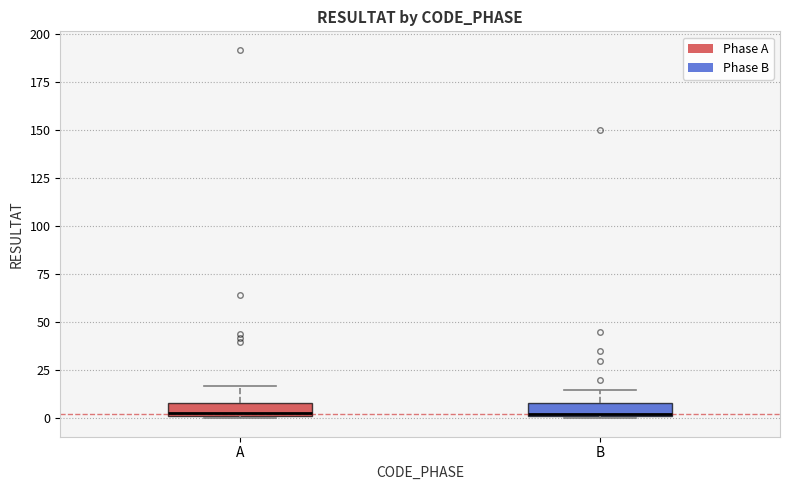

Where is the upper edge of the box for A on the y-axis? The values are not printed on the chart, so give them approximately, as read against the axis.

10